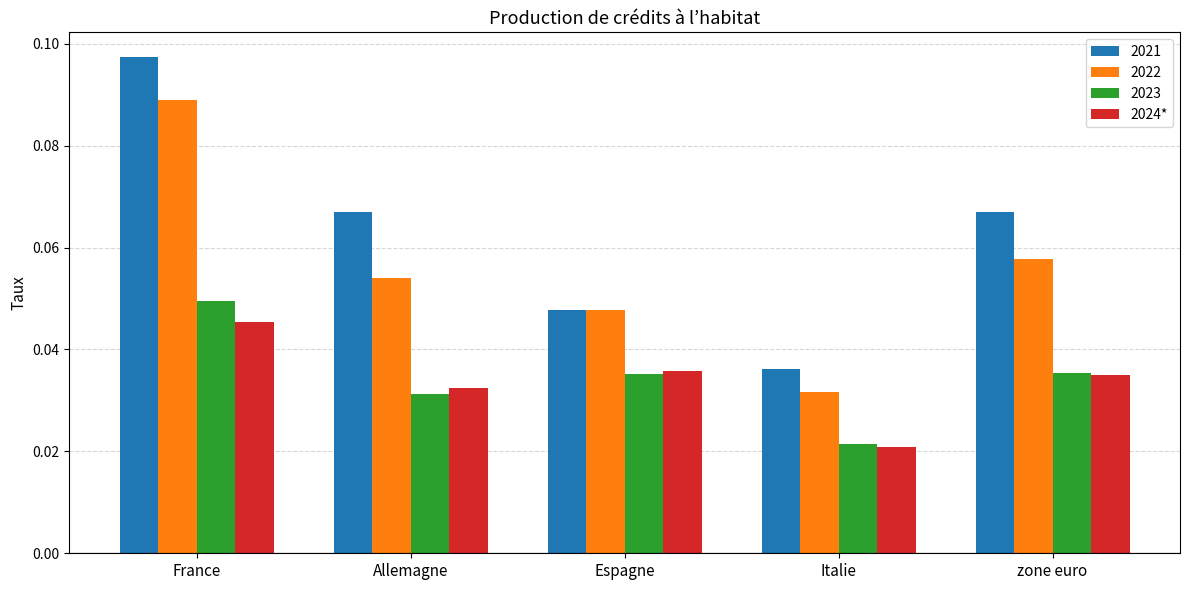

At which category does the chart reach its peak across all series?

France